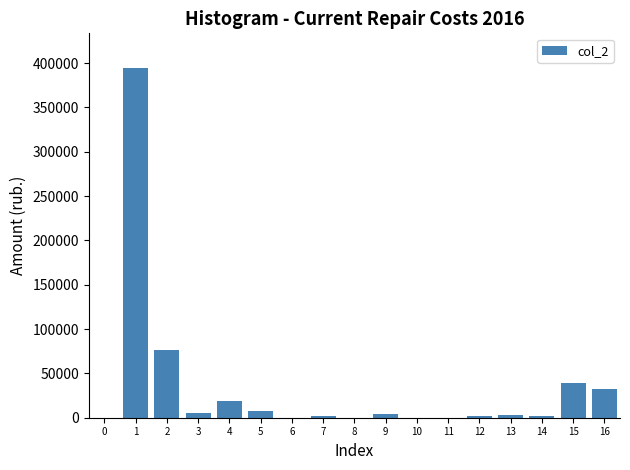

What is the greatest value displayed?

394061.9